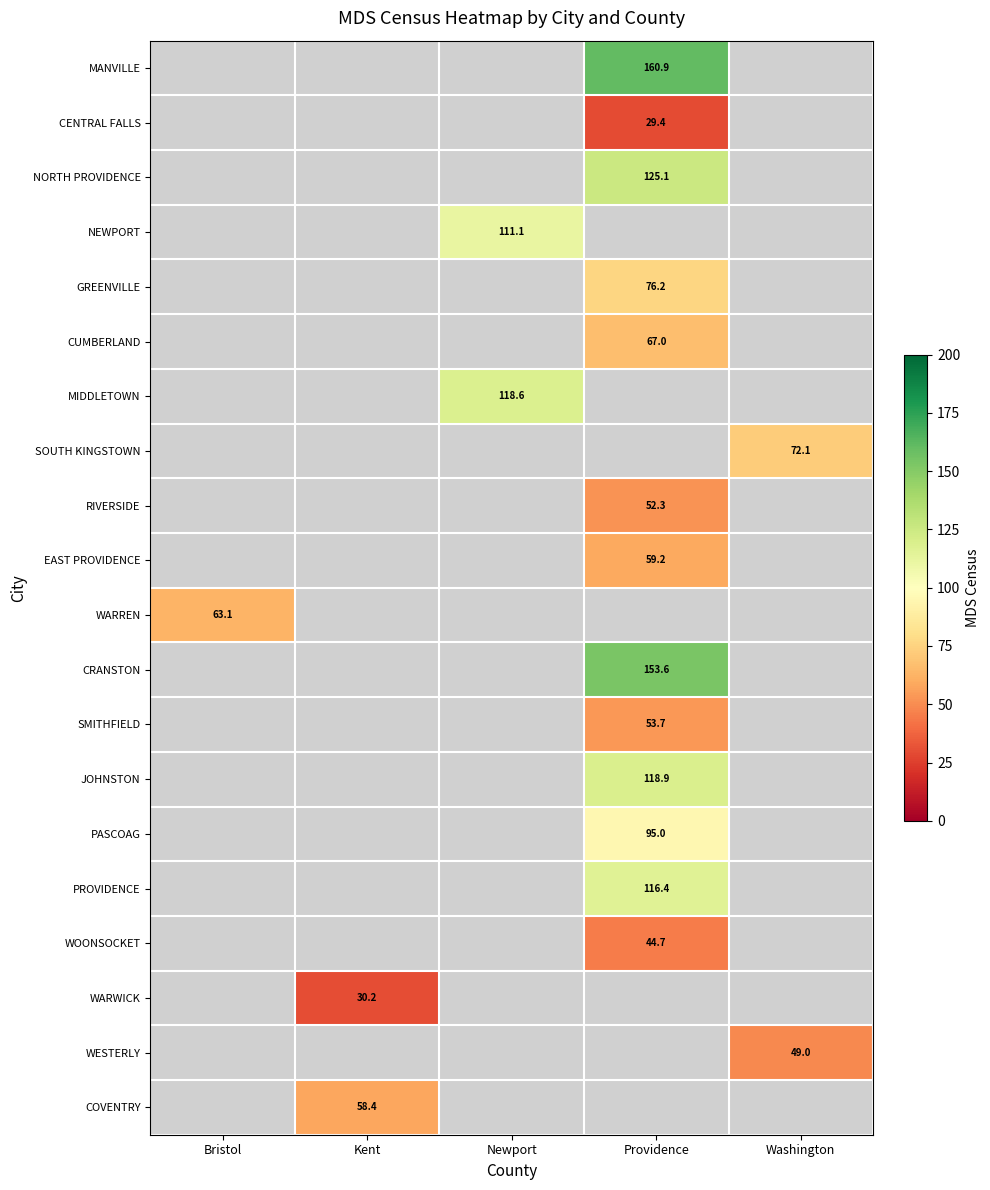

At which category is the sum across all series the highest?

Providence